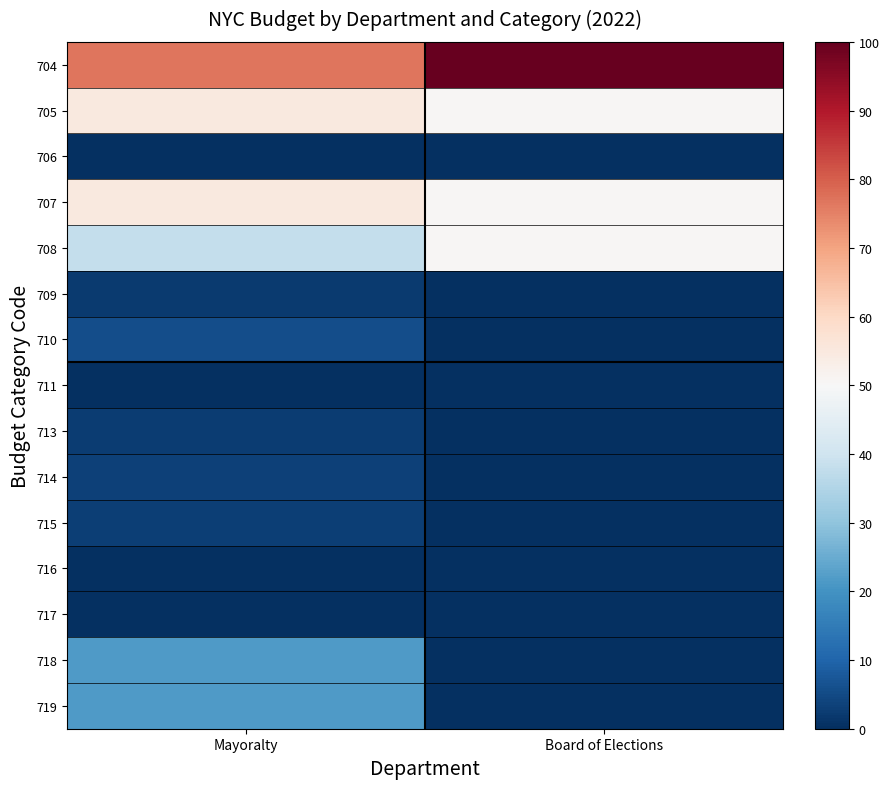

At how many categories does at least one series exceed 3?

2